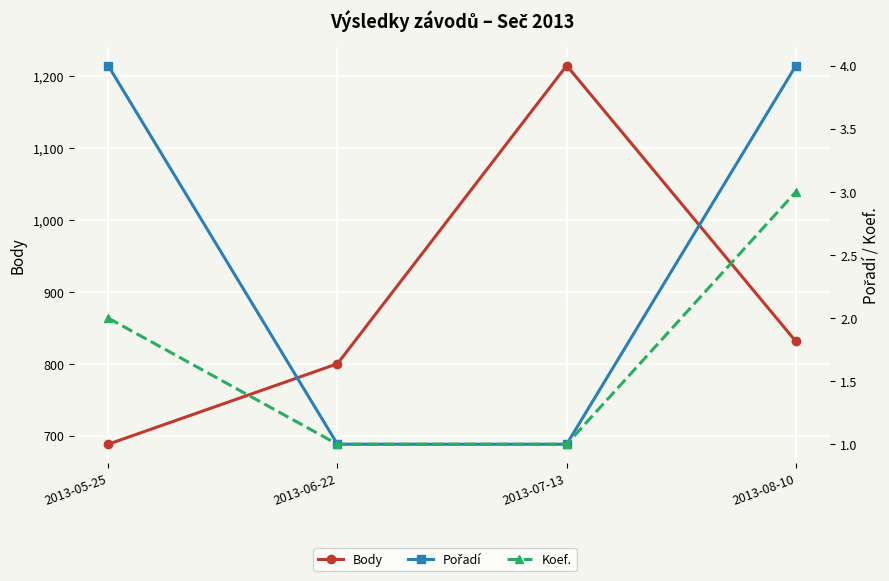

Rank the series by their maximum value, from lowest to highest.

Koef., Pořadí, Body